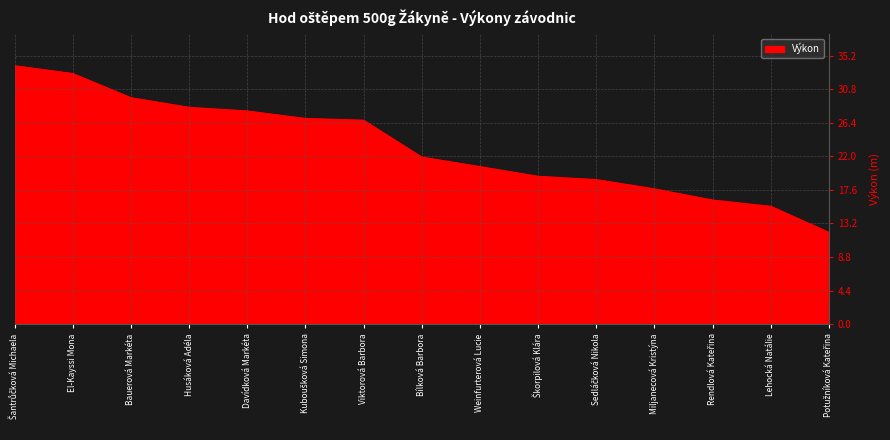

What is the greatest value displayed?

33.9